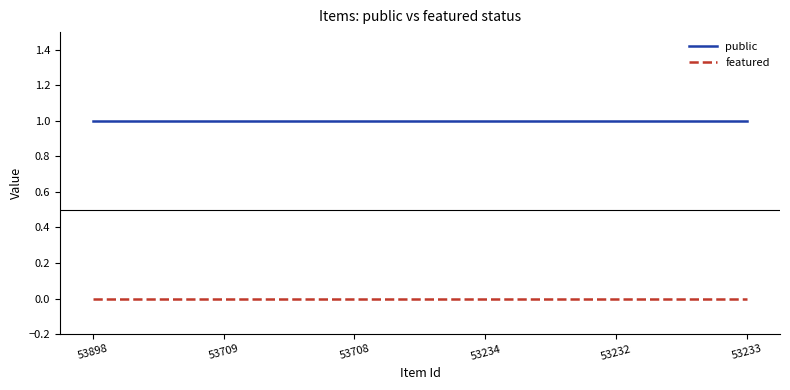

The value of featured at 53232 is 0. True or false?

True